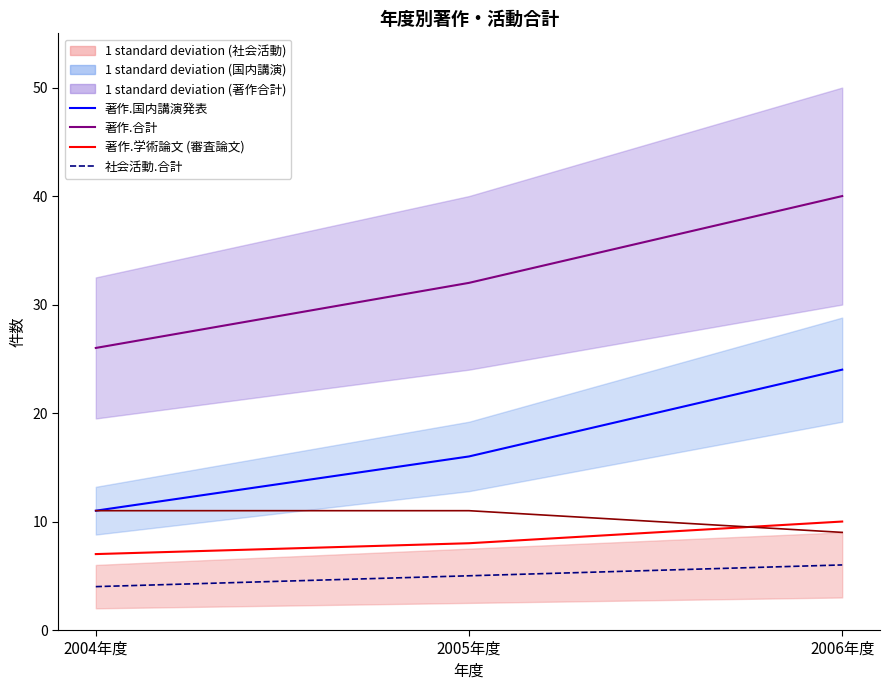

What is the approximate value of 著作.合計(欧文) at 2006年度?

9